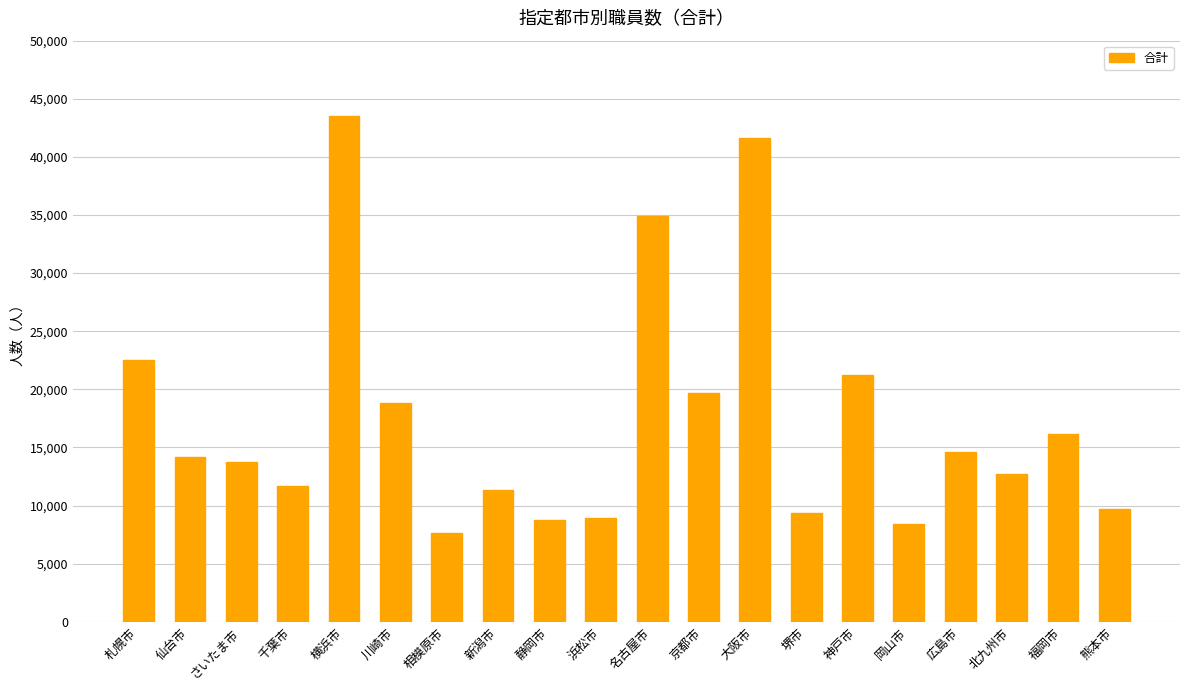

What is the value of the 15th bar from the left?

21192